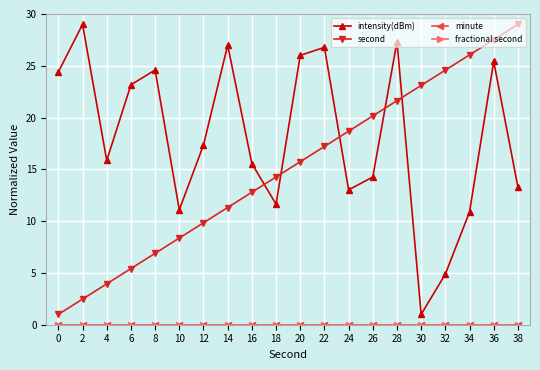

Does the chart have visible grid lines?

Yes